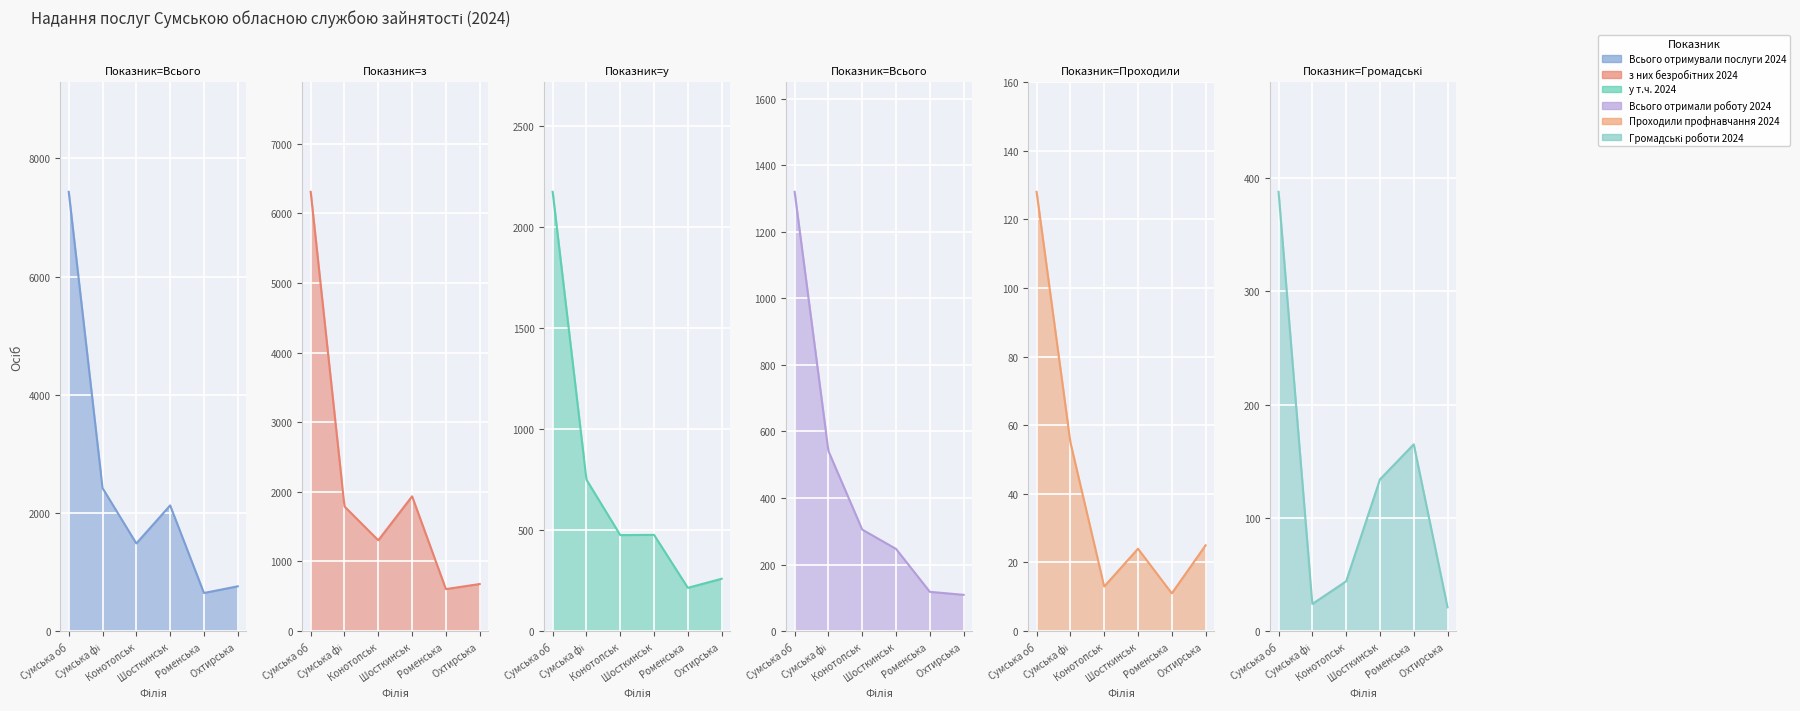

At how many categories does at least one series exceed 578?

6